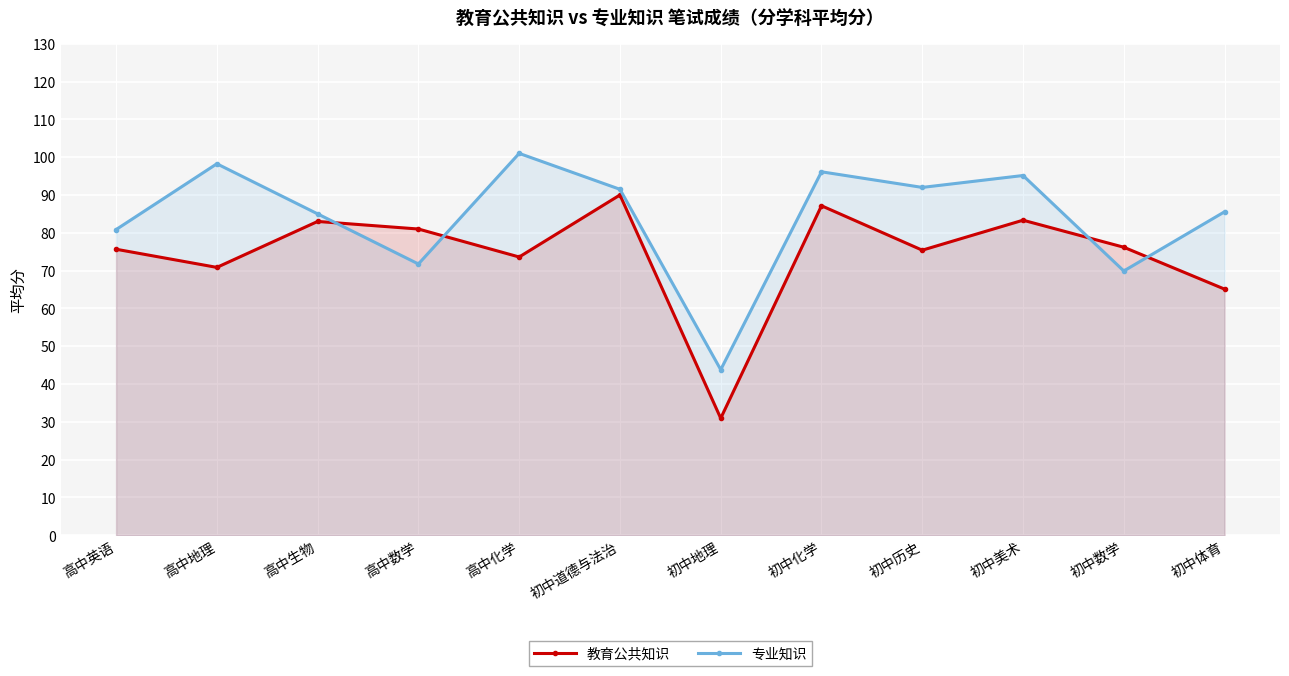

Reading left to right, list all the values displayed in this chart.

教育公共知识: 高中英语=75.7	高中地理=70.8	高中生物=83.0	高中数学=81.0	高中化学=73.6	初中道德与法治=90.0	初中地理=30.9	初中化学=87.2	初中历史=75.4	初中美术=83.3	初中数学=76.2	初中体育=65.1
专业知识: 高中英语=80.8	高中地理=98.2	高中生物=85.0	高中数学=71.8	高中化学=101.0	初中道德与法治=91.5	初中地理=43.8	初中化学=96.1	初中历史=92.0	初中美术=95.2	初中数学=69.9	初中体育=85.6